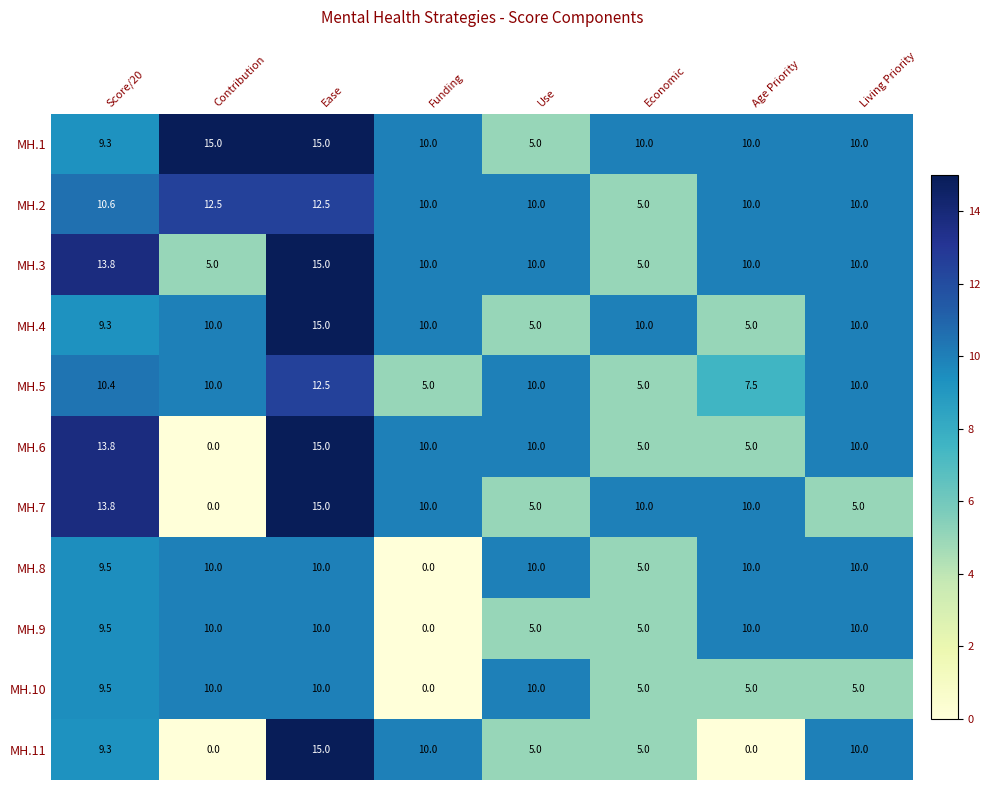

What is the maximum value shown in the chart?

15.0